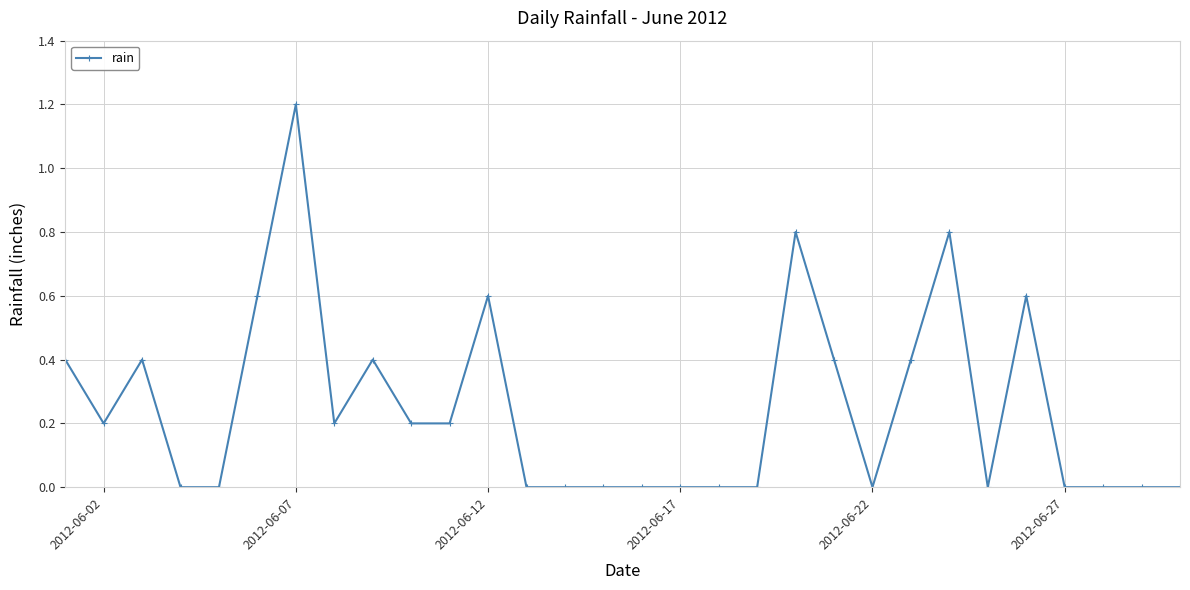

What is the value of the 6th point from the left?

0.6